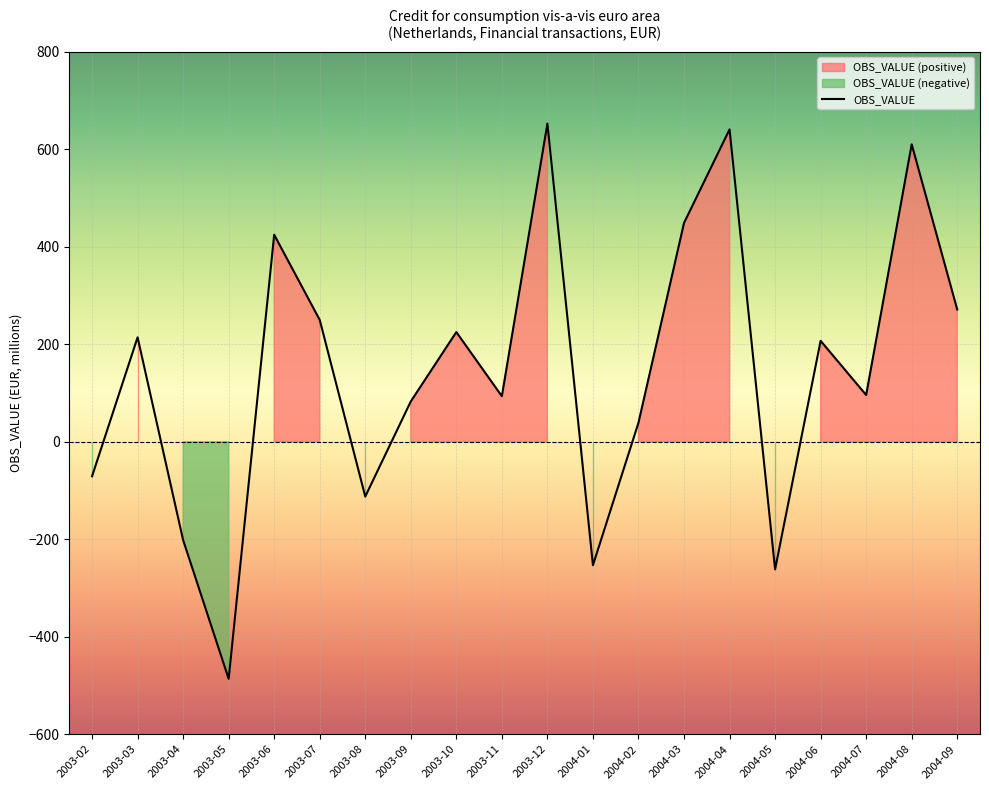

True or false: the data has more than 1 interior local peaks.

True